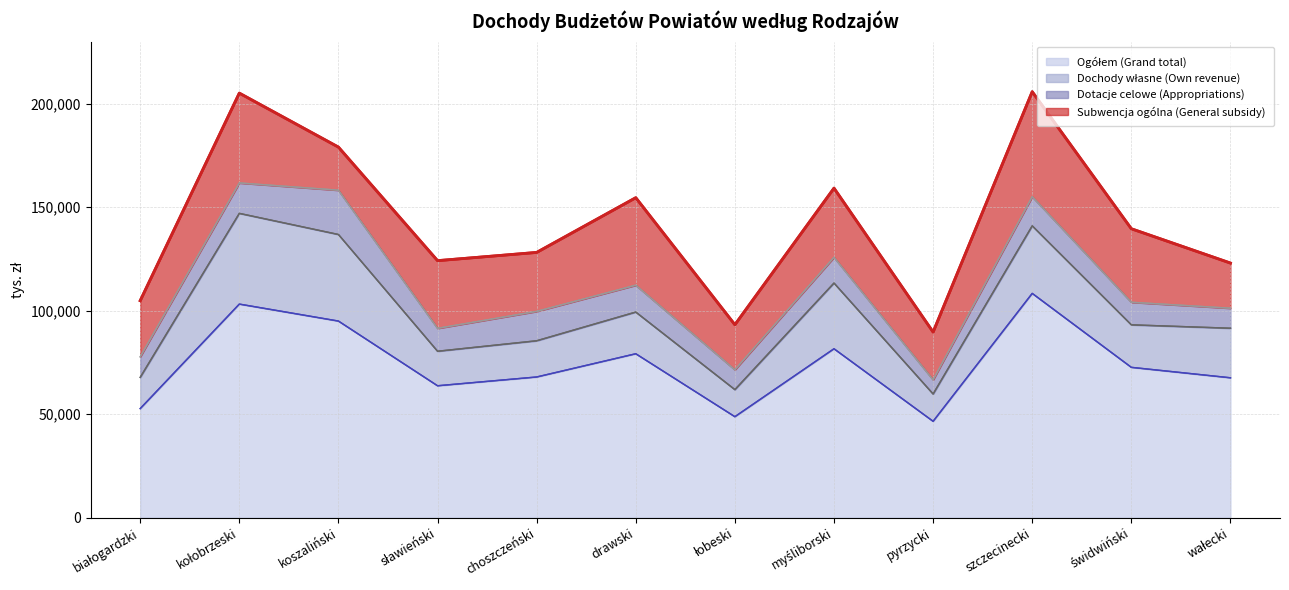

Which series has the widest spread of values?

Ogółem (Grand total)